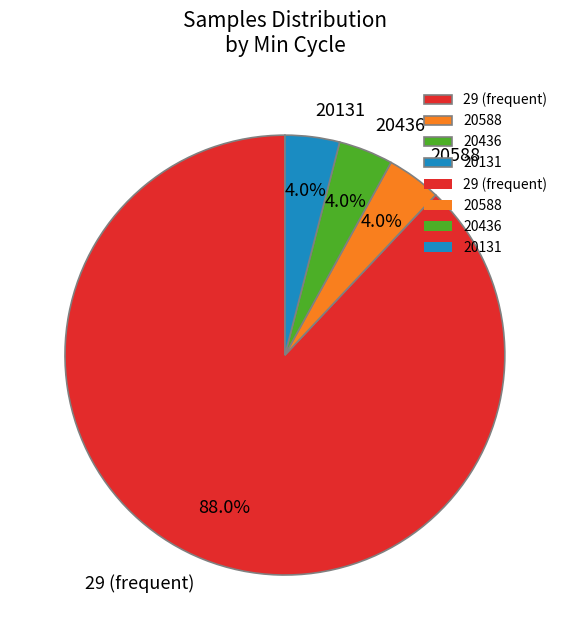

Combined, do 20588 and 20436 account for over 50%?

No